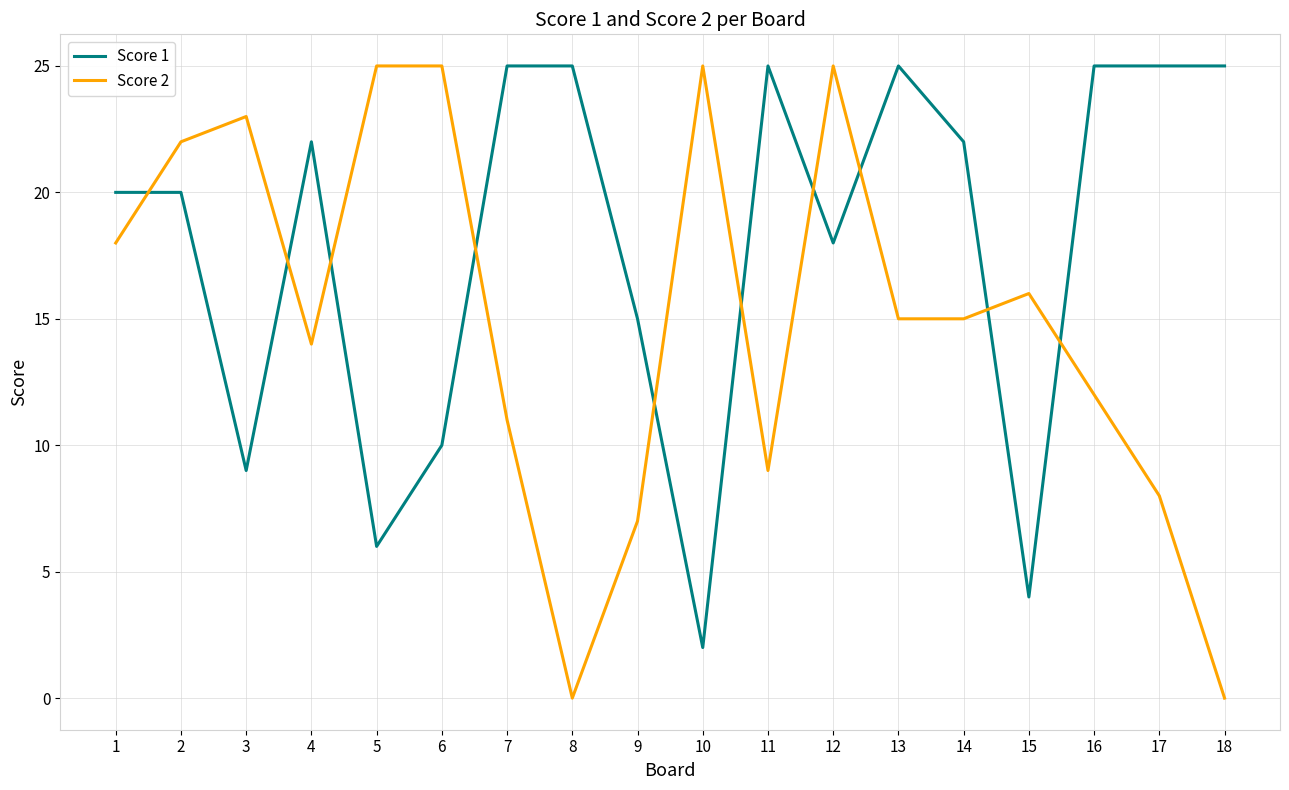

Where is Score 1 nearest to the value 13?

9